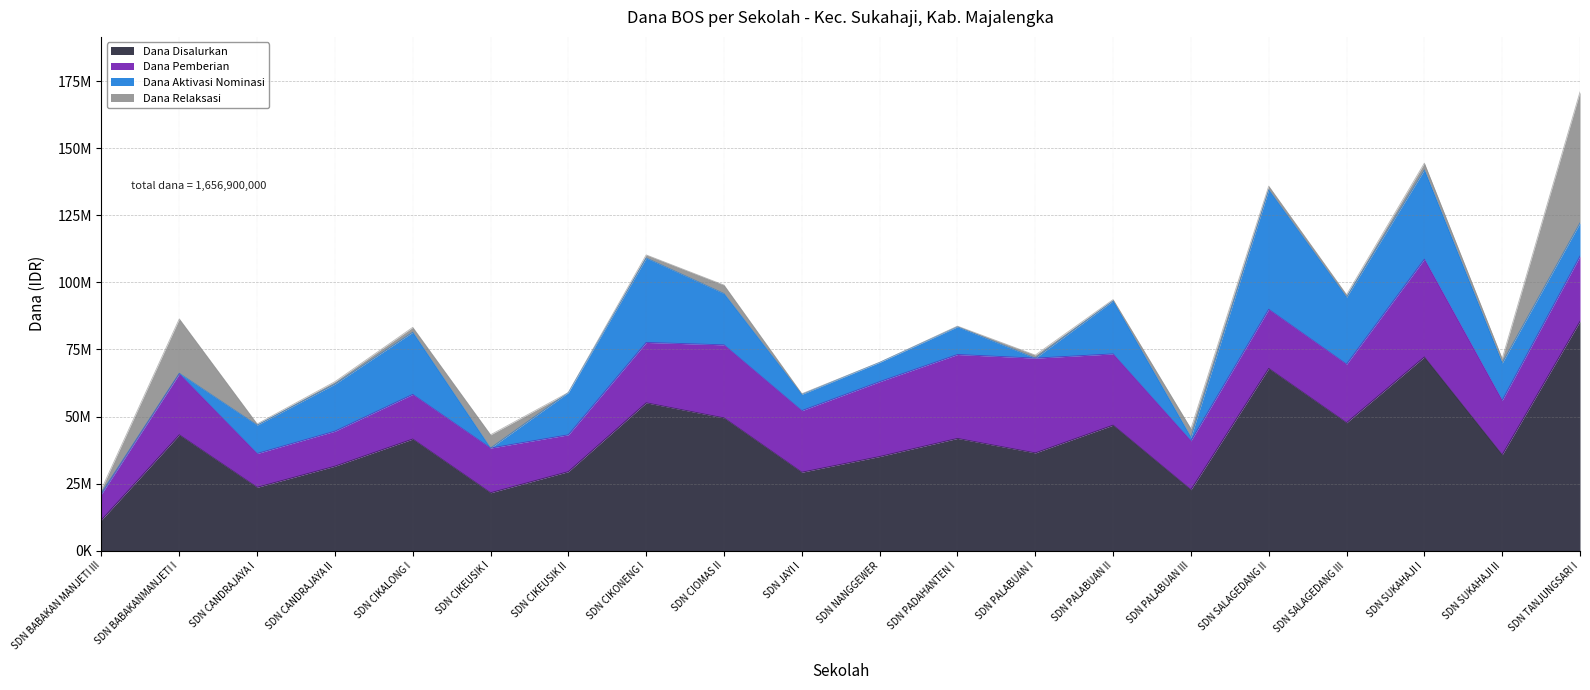

At which category does Dana Relaksasi reach its first local peak?

SD NEGERI BABAKANMANJETI I